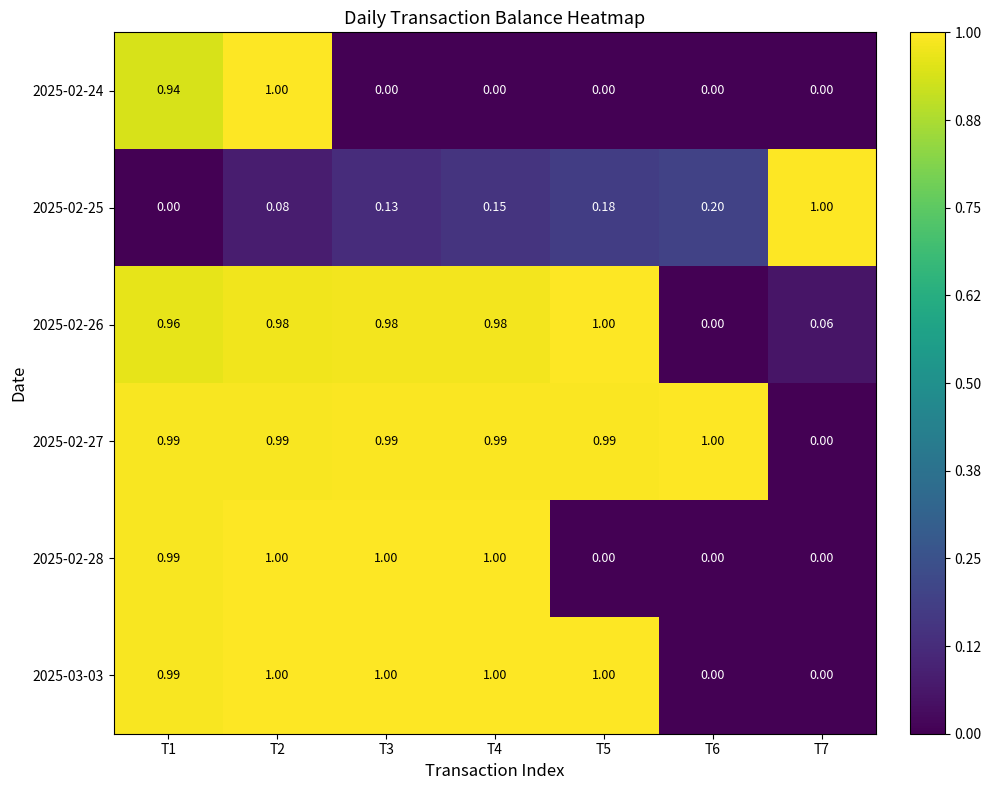

Is the value of 2025-03-03 at T2 greater than the value of 2025-02-26 at T6?

Yes